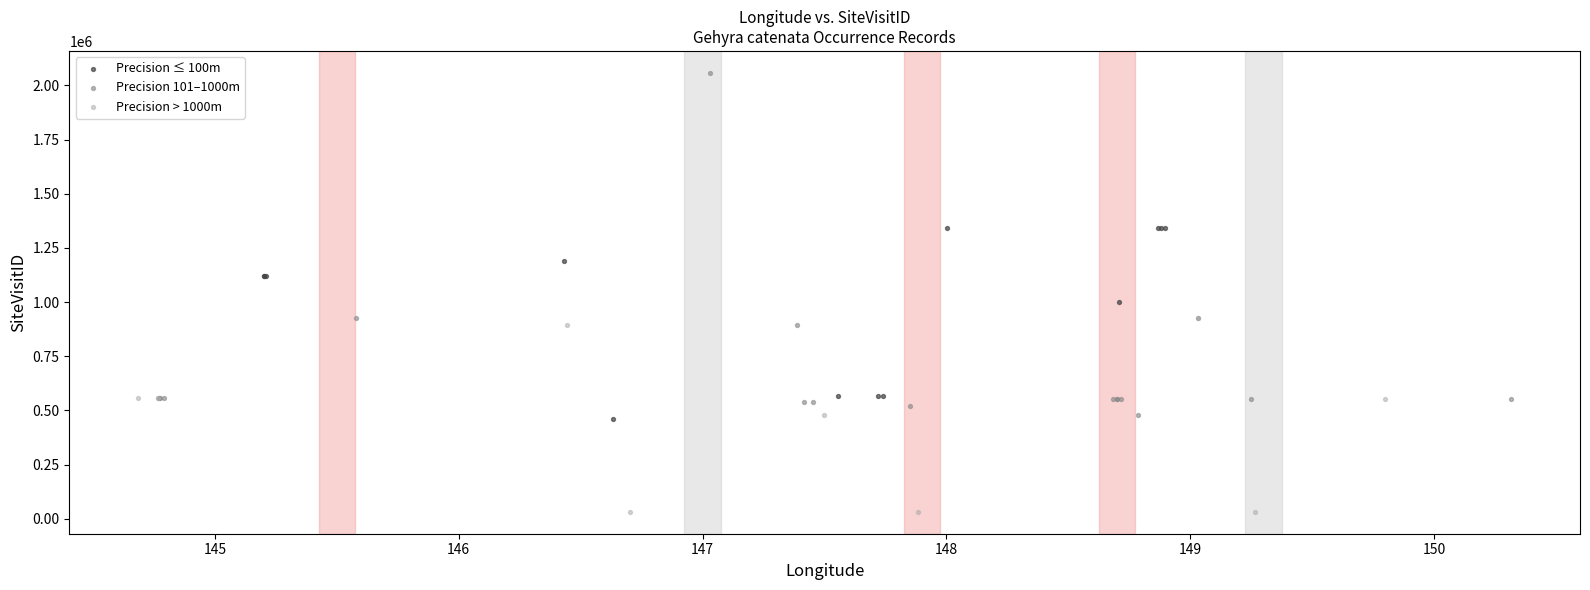

Which series reaches the maximum Y coordinate?

Precision 101–1000m